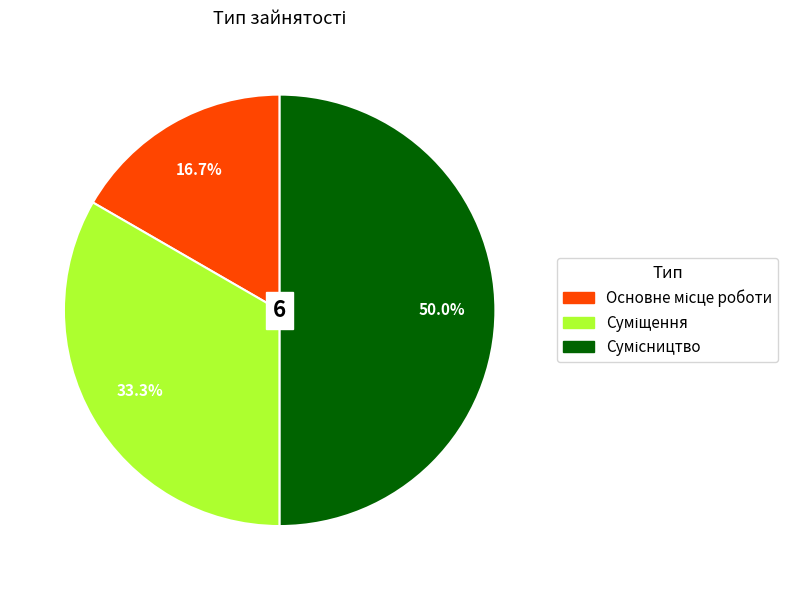

Count the number of slices in the pie.

3